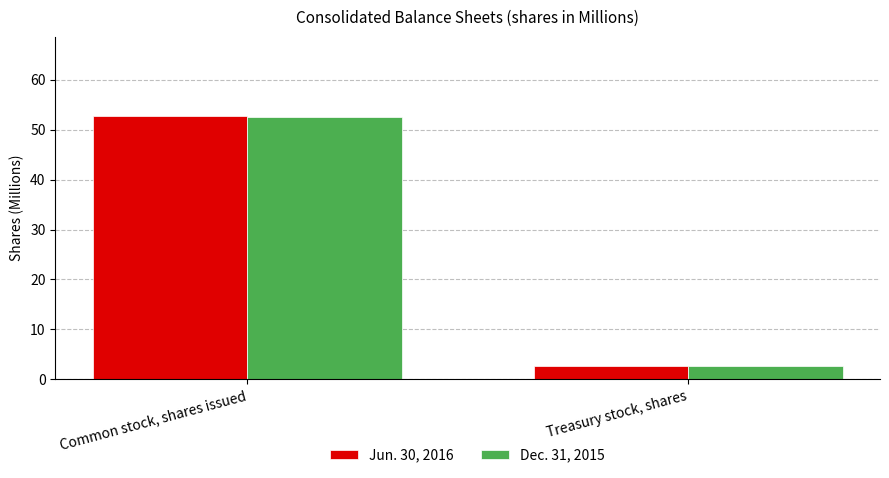

True or false: Dec. 31, 2015 has a value of 73.1 at Common stock, shares issued.

False